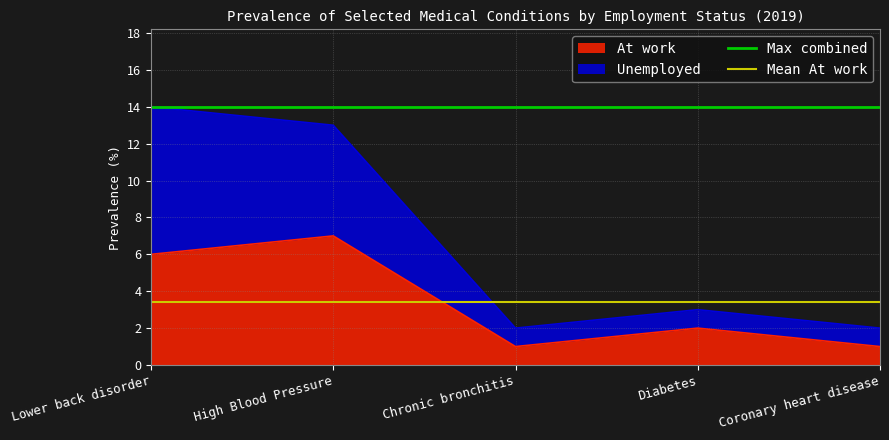

True or false: At work has a value of 2 at Diabetes.

True